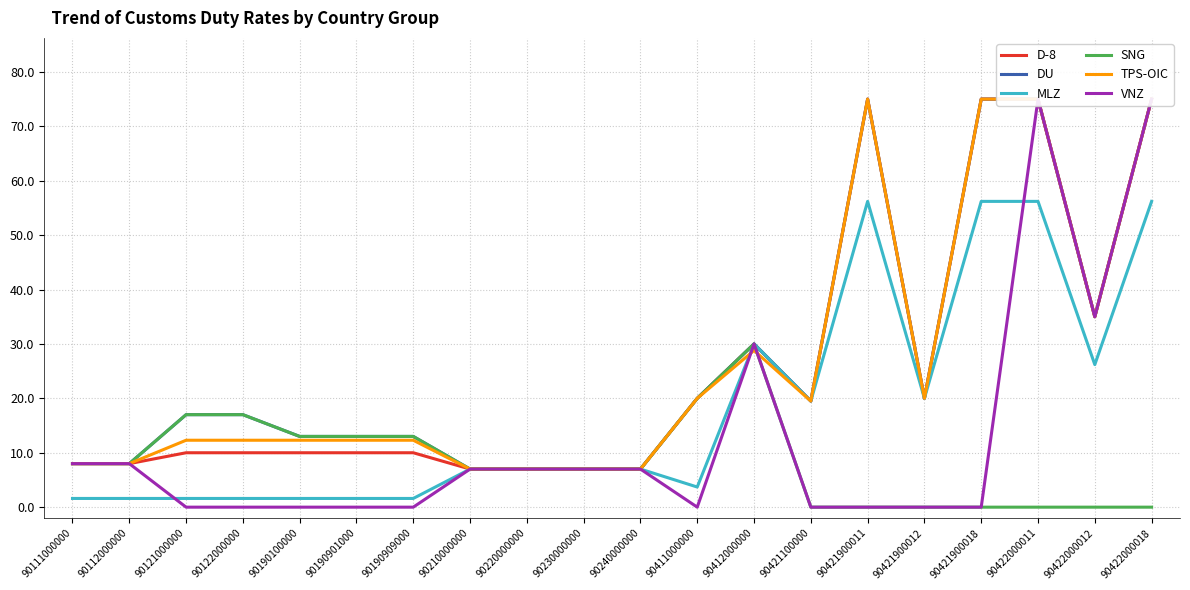

At which label does TPS-OIC first exceed 12?

90121000000